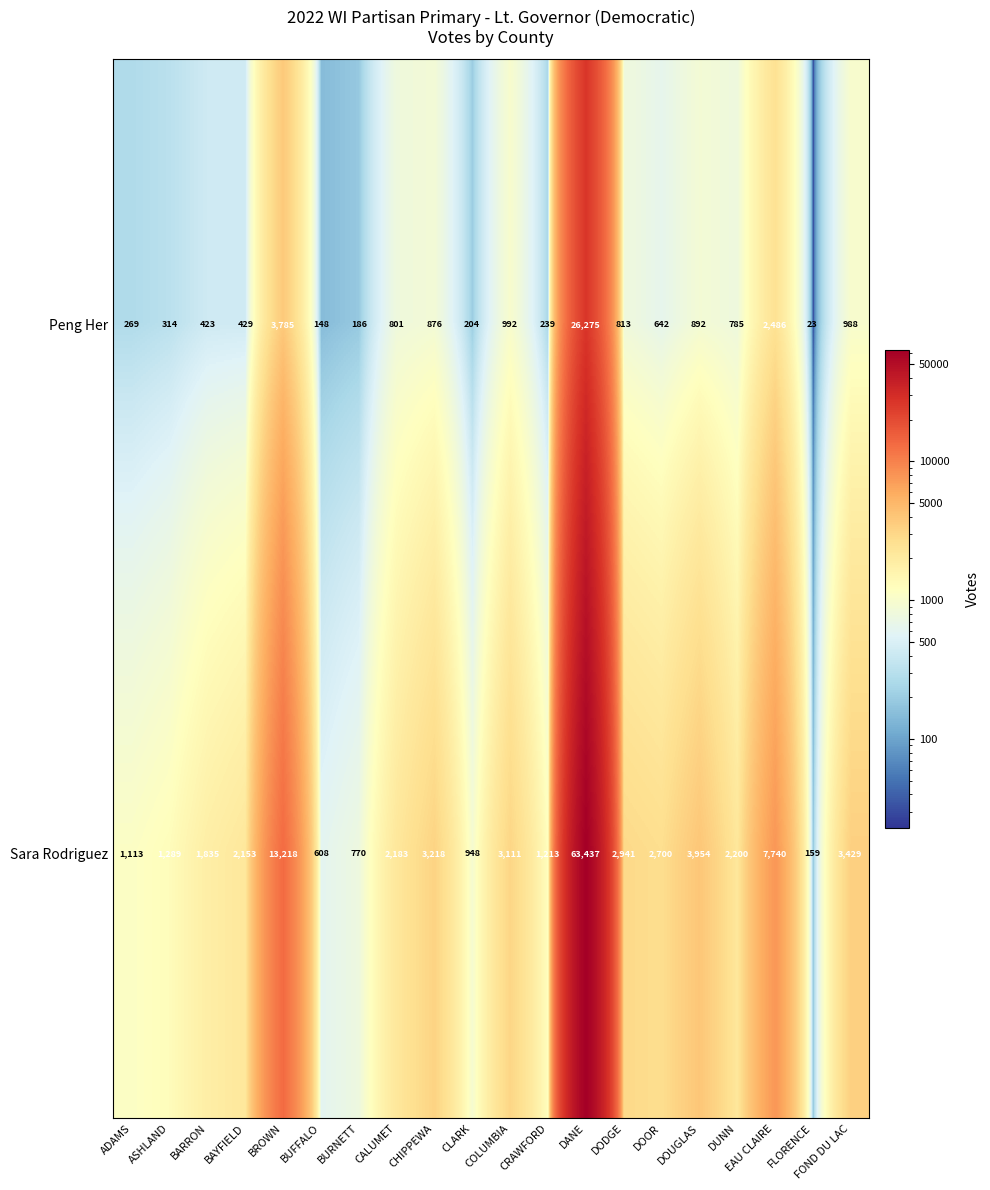

Which series has the largest range (max minus min)?

Sara Rodriguez